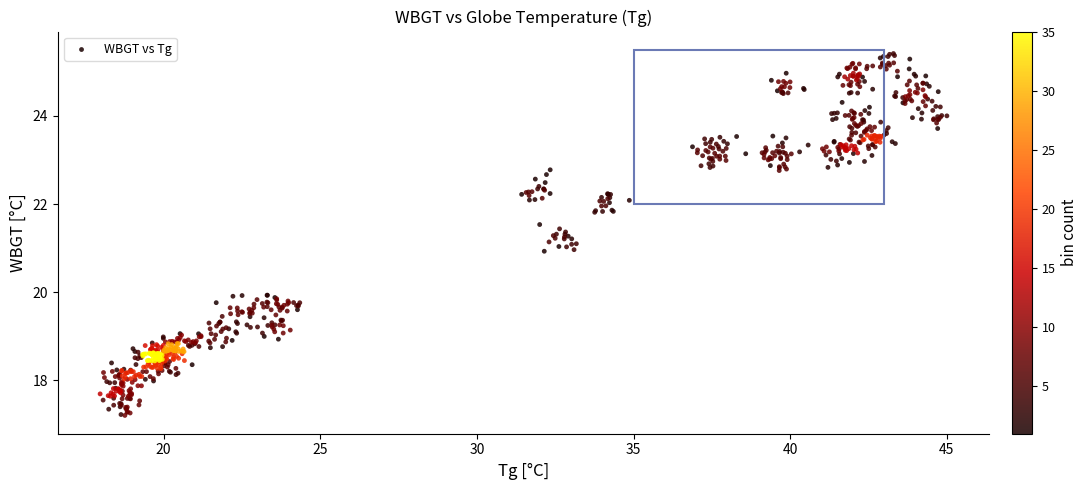

What is the range of X values (max minus min)?

27.0